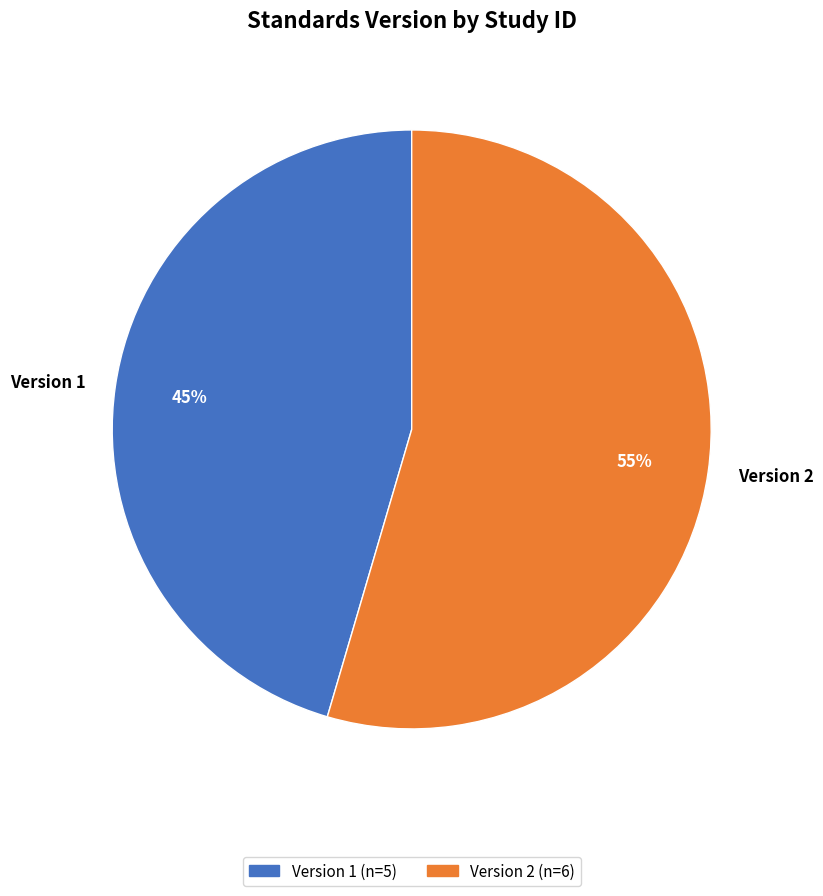

Rank the categories by value from highest to lowest.

Version 2, Version 1